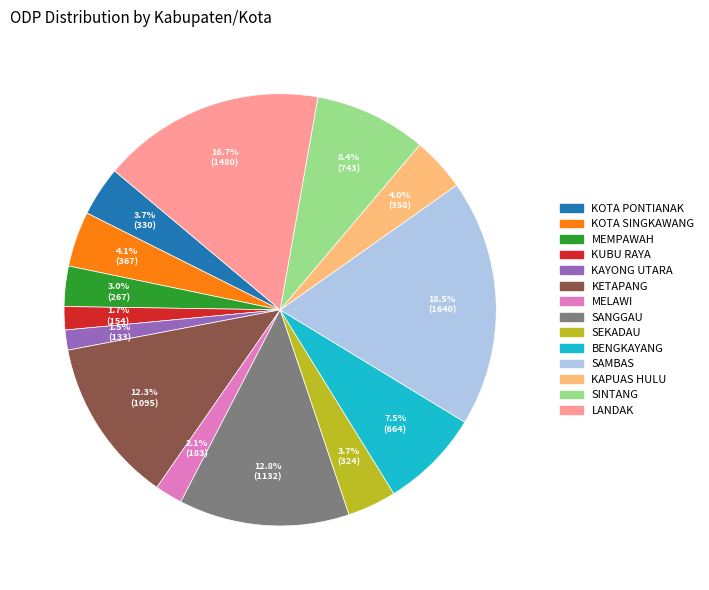

To the nearest percent, what is the combined percentage of BENGKAYANG and SEKADAU?

11%